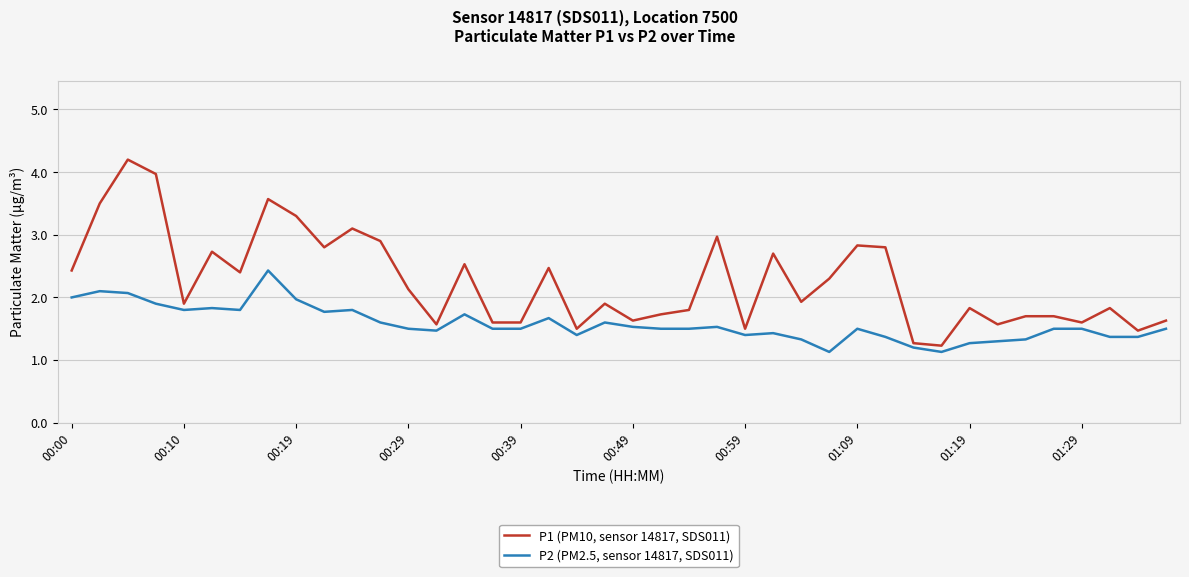

What is the difference between the maximum and minimum values in the P1 (PM10, sensor 14817, SDS011) series?

3.0